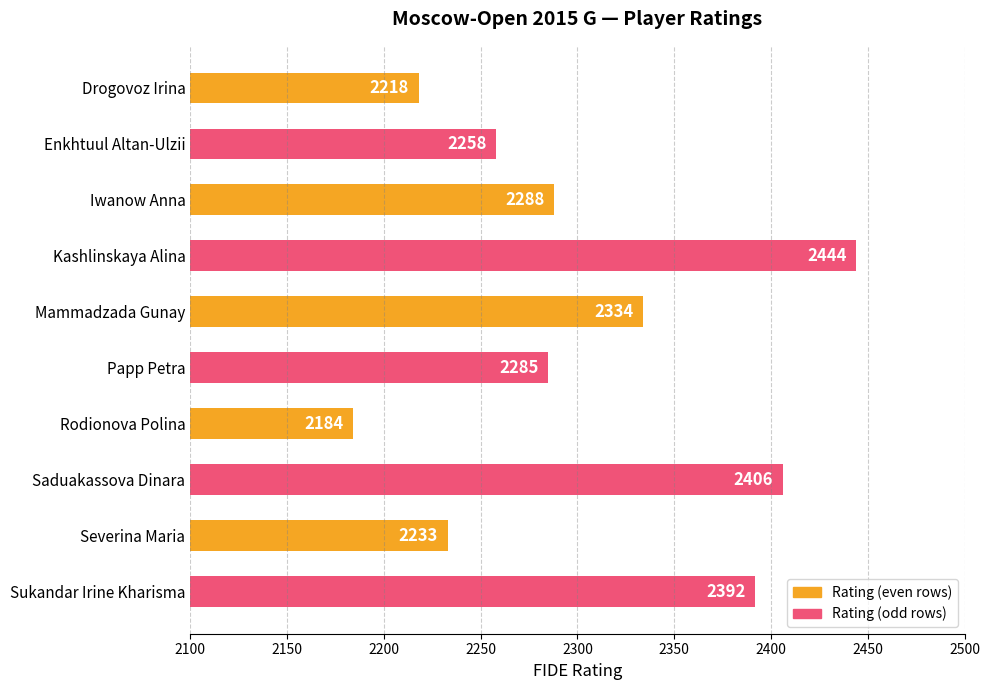

Rank the categories by value from lowest to highest.

Rodionova Polina, Drogovoz Irina, Severina Maria, Enkhtuul Altan-Ulzii, Papp Petra, Iwanow Anna, Mammadzada Gunay, Sukandar Irine Kharisma, Saduakassova Dinara, Kashlinskaya Alina